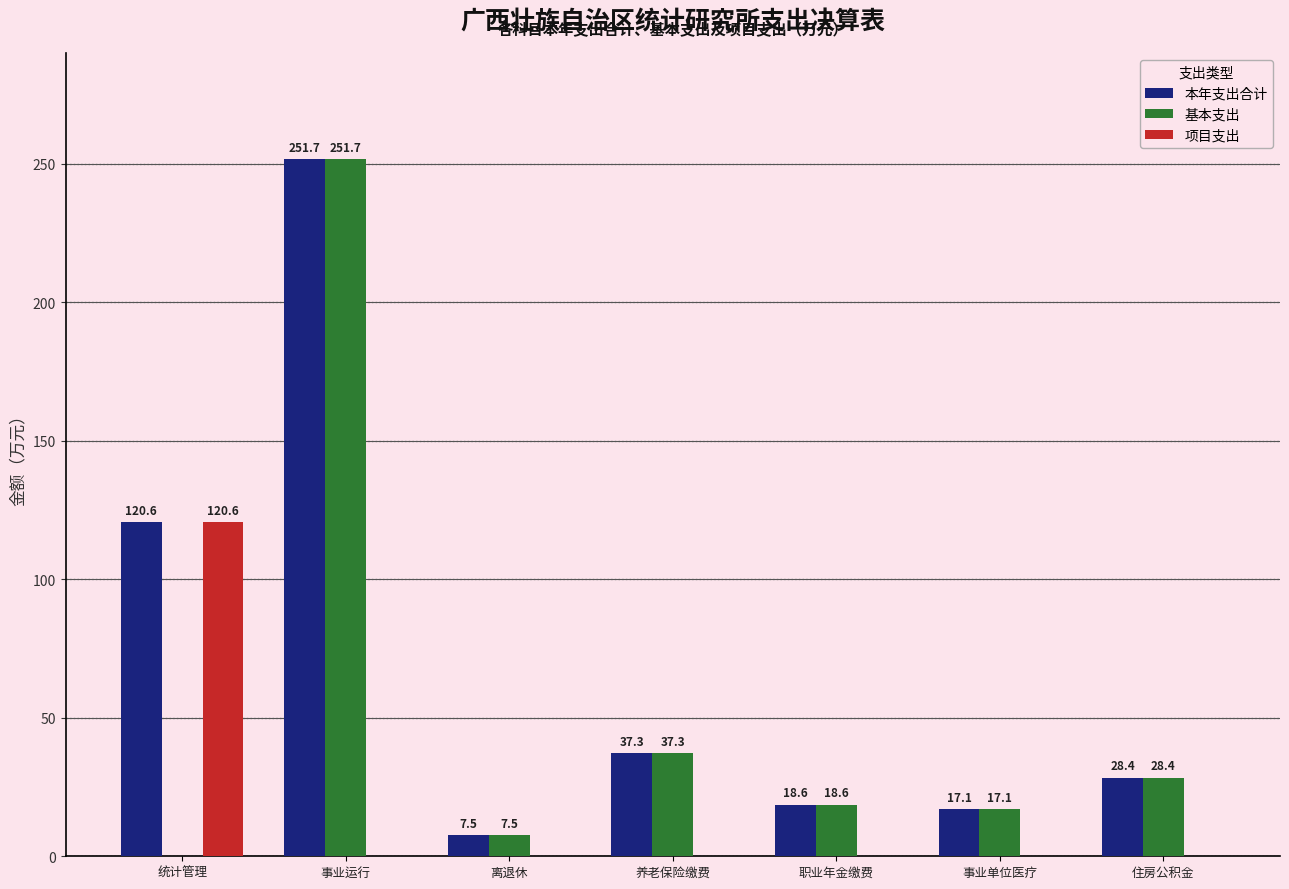

The value of 项目支出 at 统计管理 is 120.6. True or false?

True